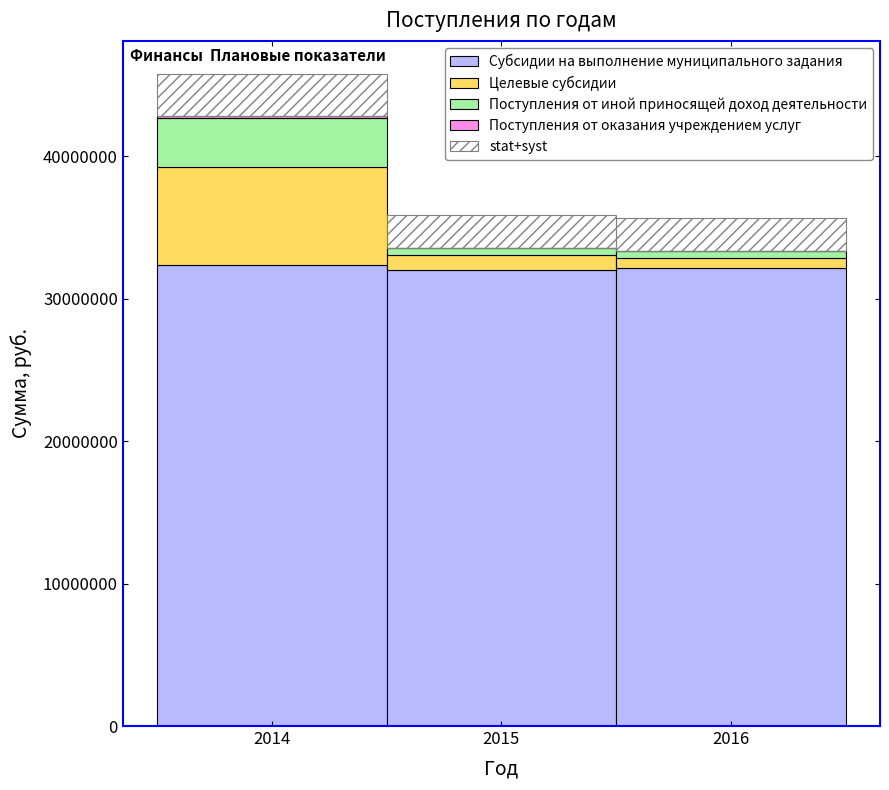

At which category is the sum across all series the highest?

2014